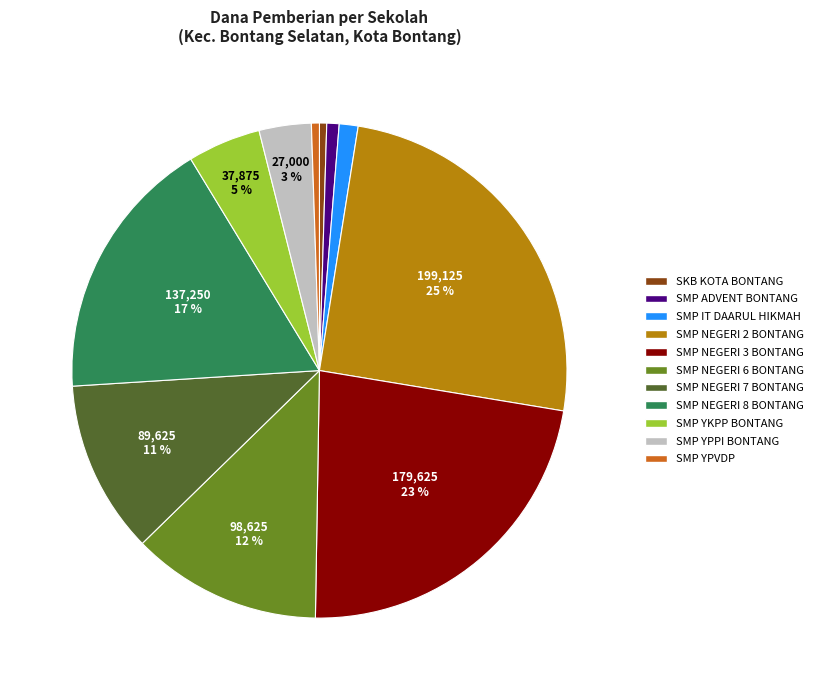

Which category has the biggest portion of the pie?

SMP NEGERI 2 BONTANG